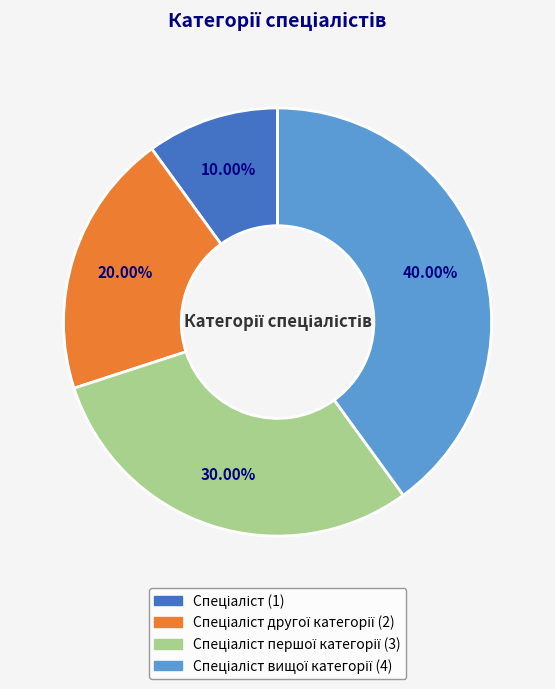

Is there a majority slice in this chart?

No